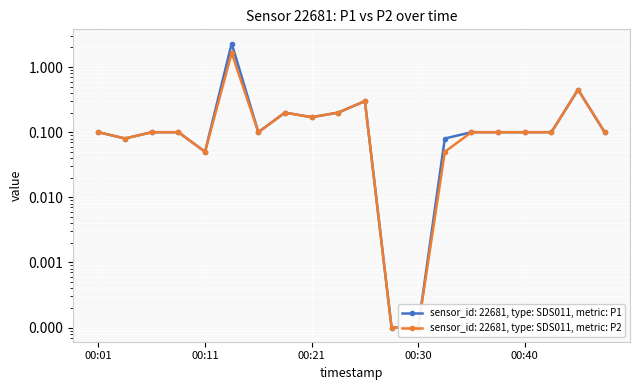

What is the sum of the P2 values at 00:06 and 00:38?

0.2